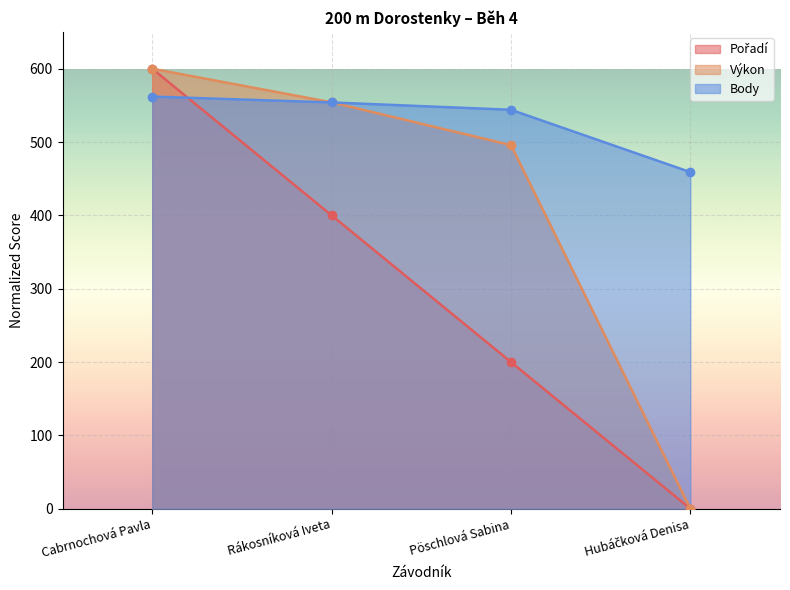

Reading left to right, transcribe all the data shown in this chart.

Pořadí: 600.0	400.0	200.0	0.0
Výkon: 600.0	554.2	495.8	0.0
Body: 562.0	554.0	544.0	459.0